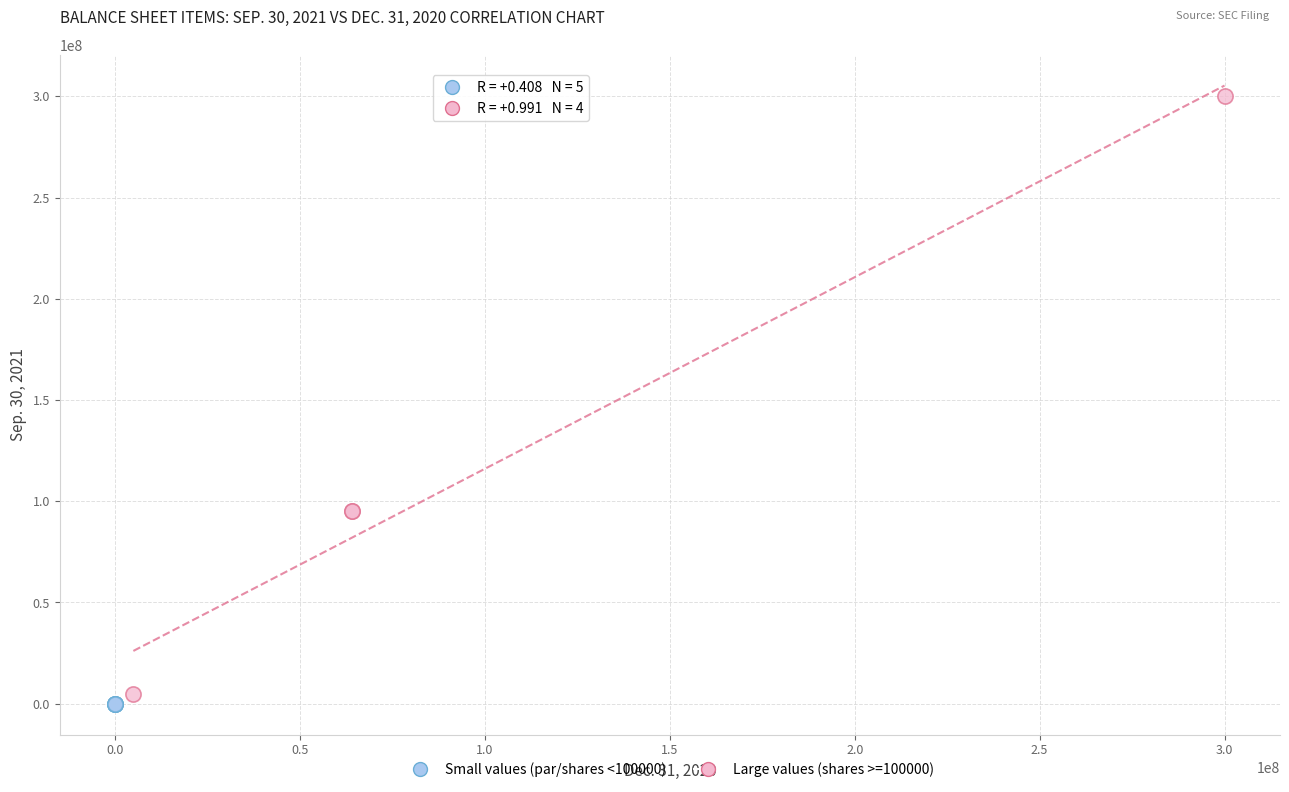

Which series has the widest spread of Y values?

Large values (shares >=100000)